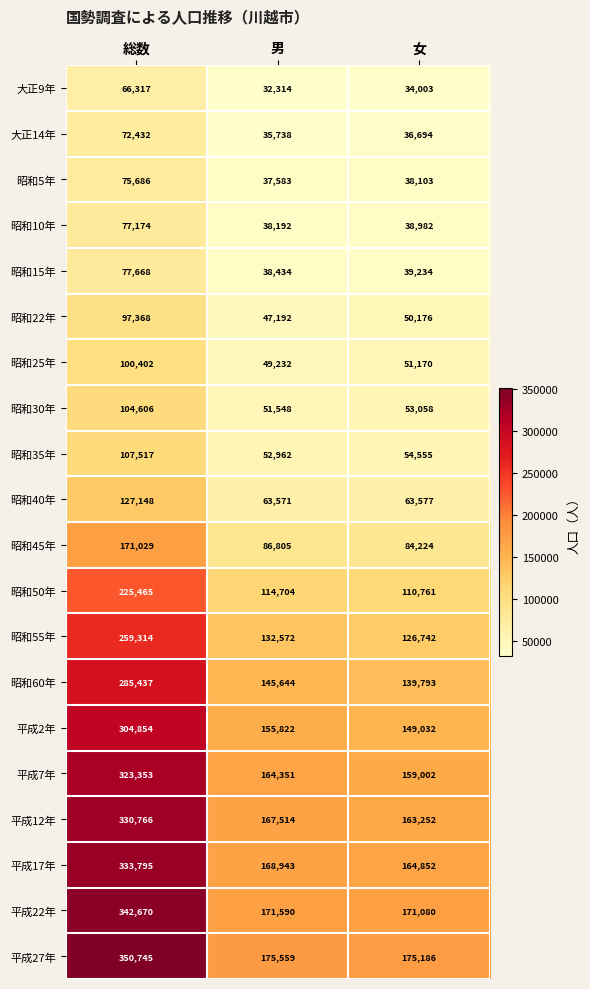

Rank the series by their maximum value, from lowest to highest.

大正9年, 大正14年, 昭和5年, 昭和10年, 昭和15年, 昭和22年, 昭和25年, 昭和30年, 昭和35年, 昭和40年, 昭和45年, 昭和50年, 昭和55年, 昭和60年, 平成2年, 平成7年, 平成12年, 平成17年, 平成22年, 平成27年